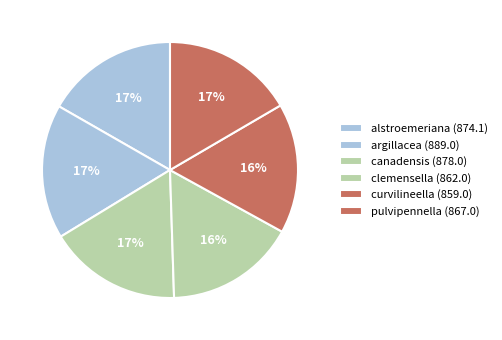

Count the number of slices in the pie.

6